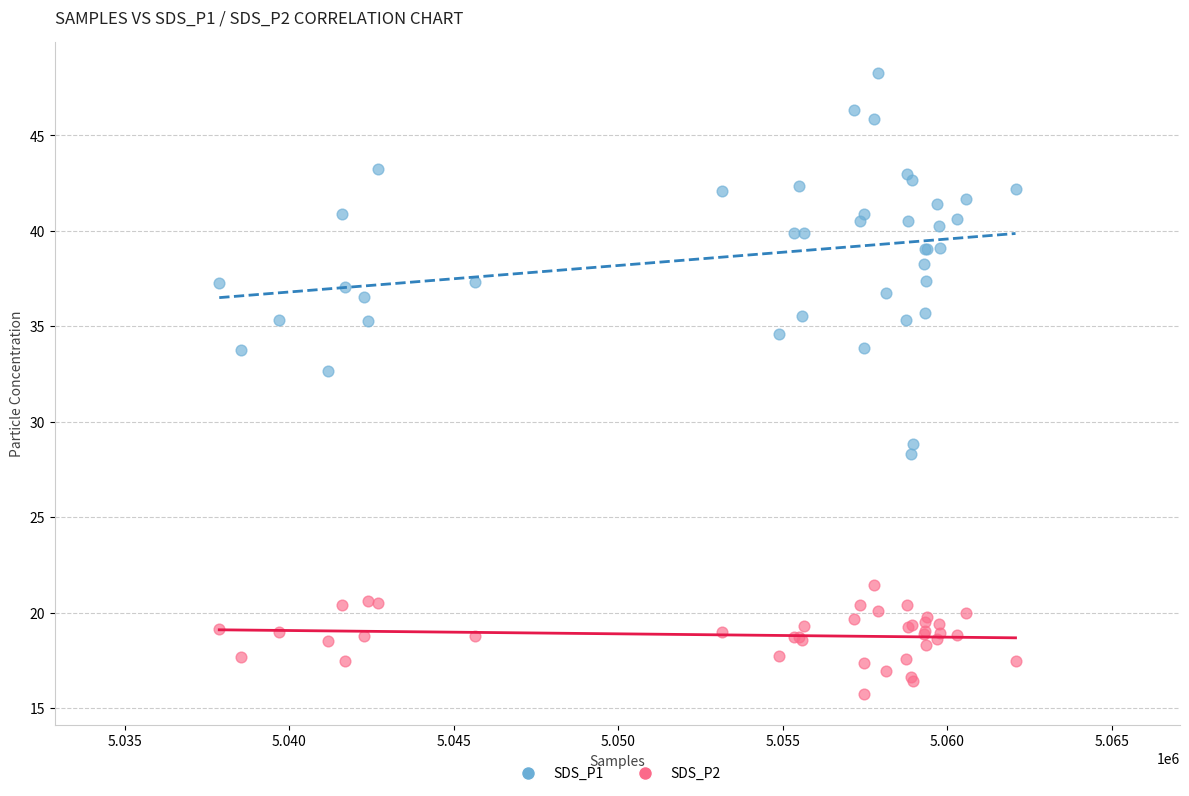

Which series reaches the minimum Y coordinate?

SDS_P2